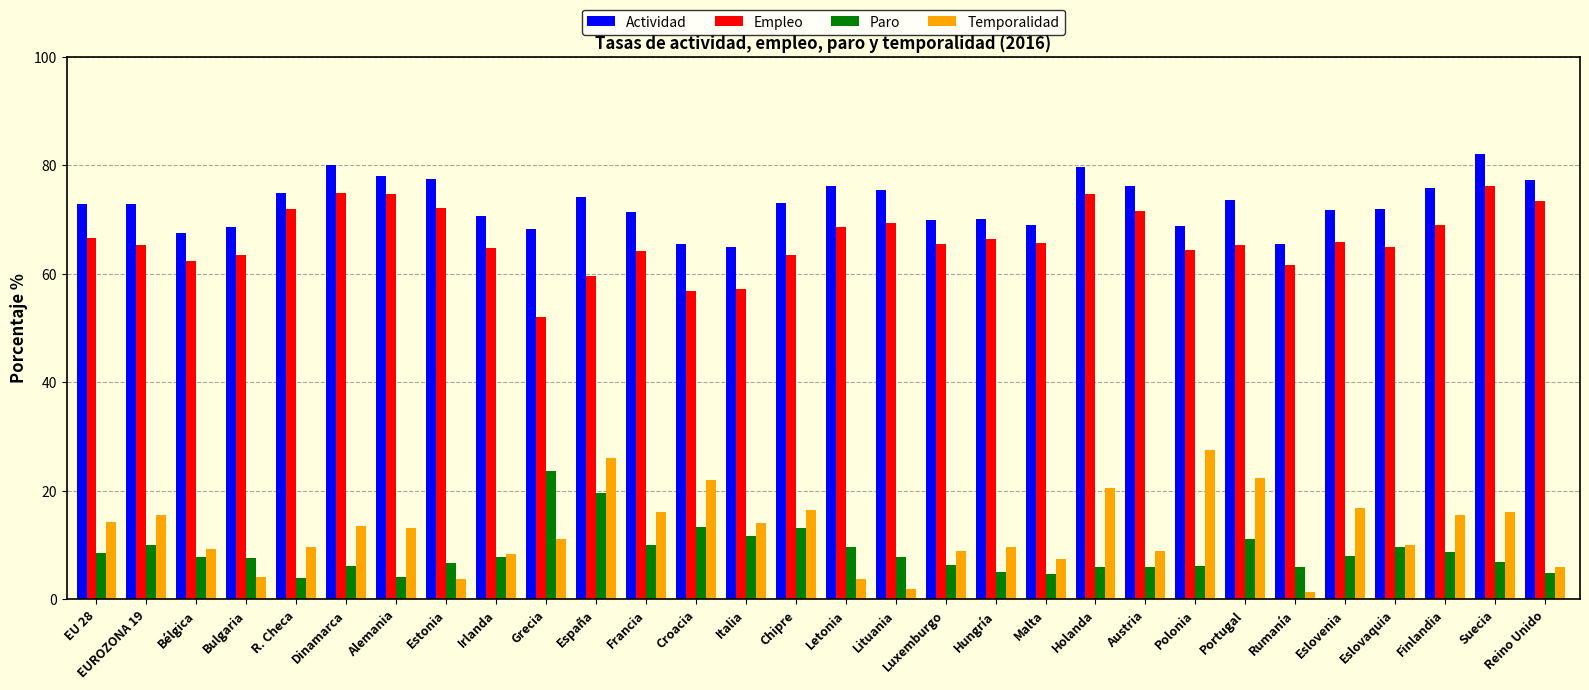

What is the smallest value displayed?

1.4